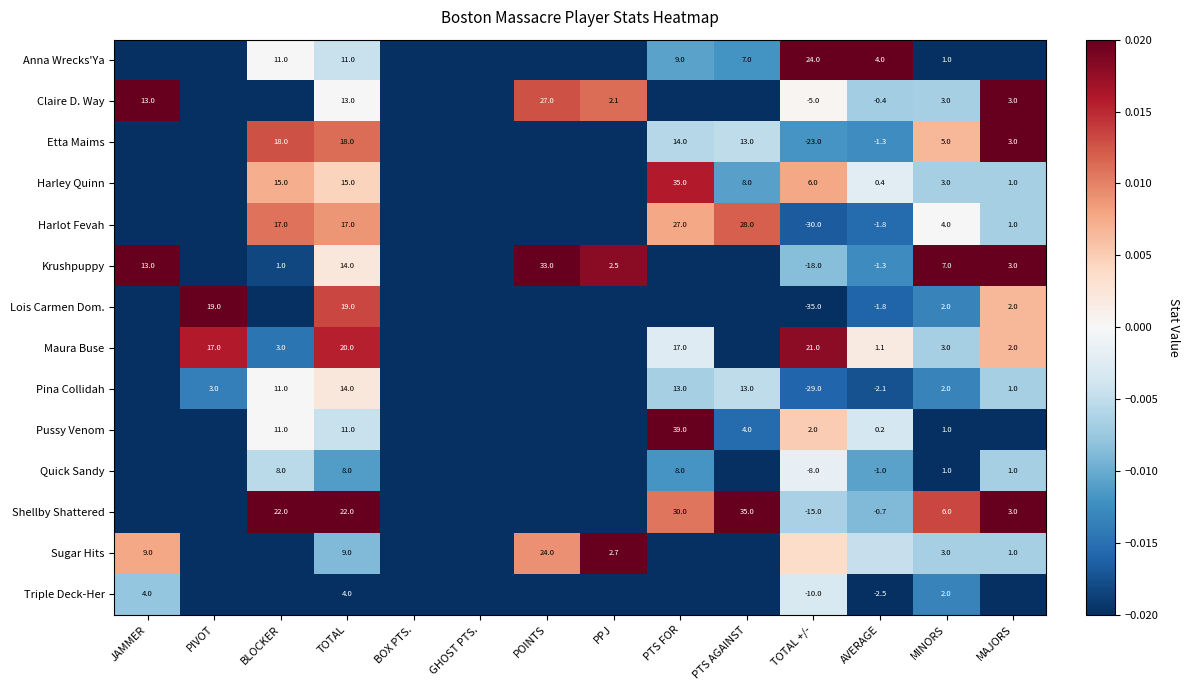

Is the value of Quick Sandy at TOTAL greater than the value of Sugar Hits at TOTAL?

No